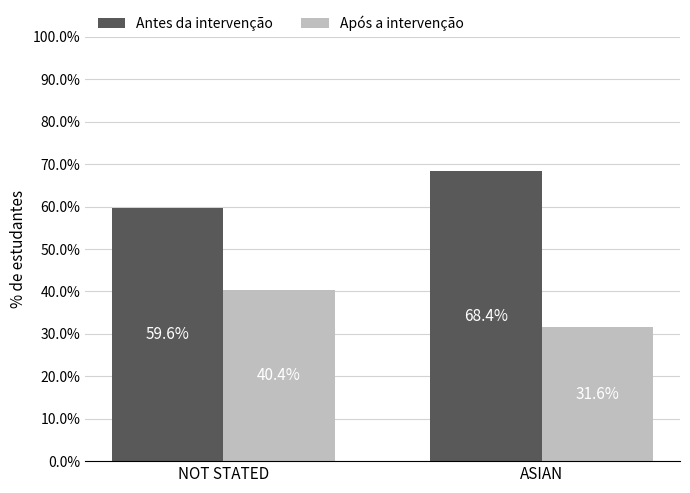

What is the average value of the Após a intervenção series?

36.0